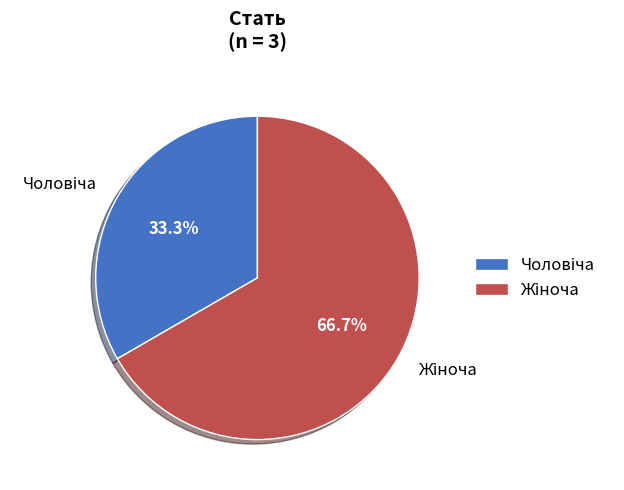

How many slices are in this pie chart?

2